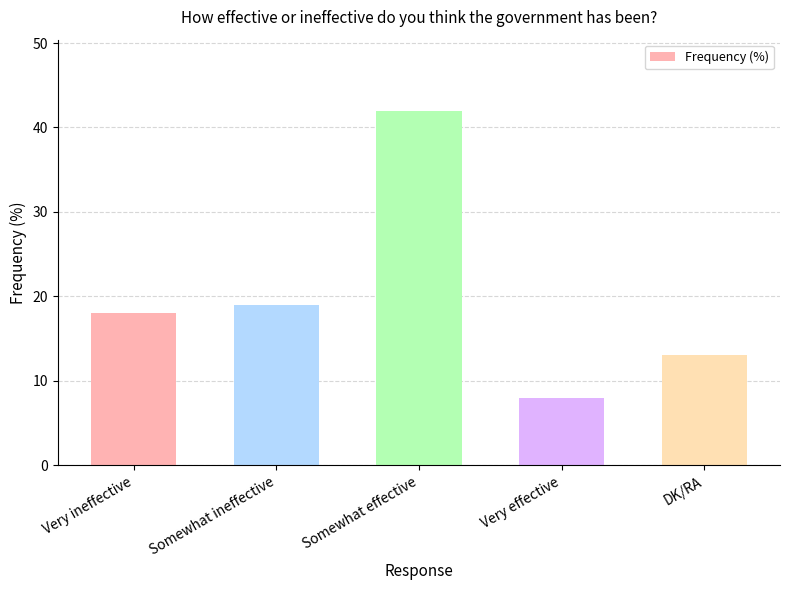

How many values are below 18?

2